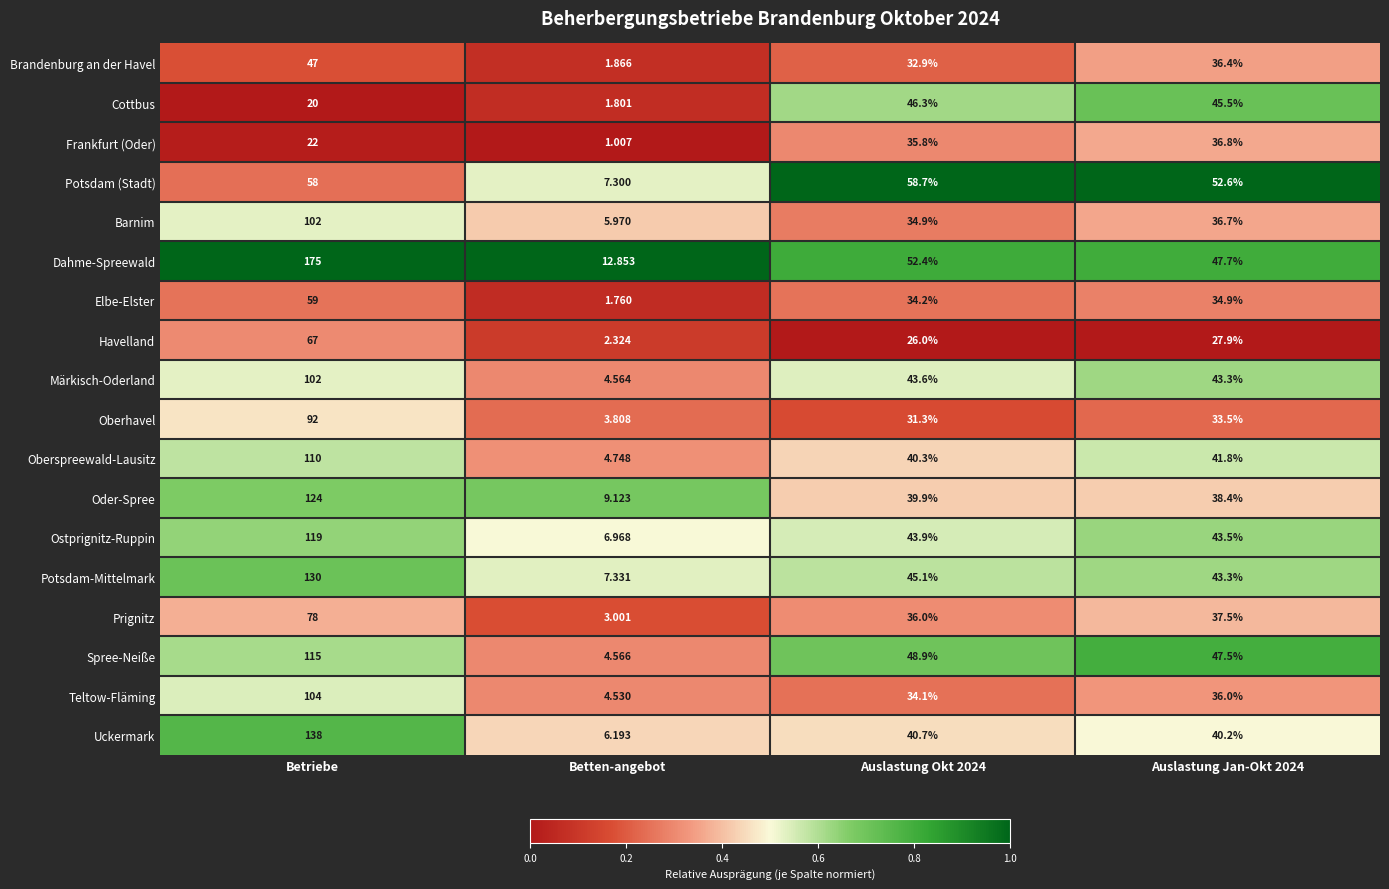

What is the greatest value displayed?

175.0